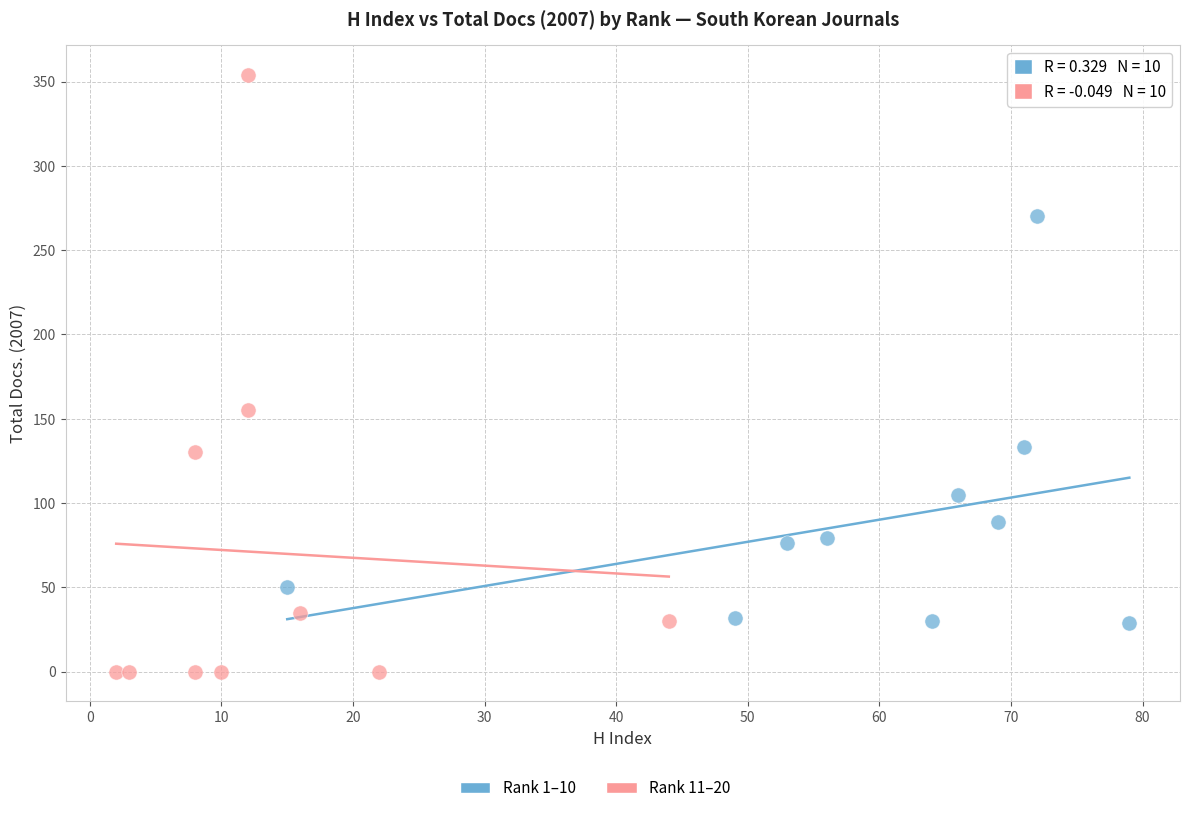

Which series has the largest Y range (max minus min)?

Rank 11–20